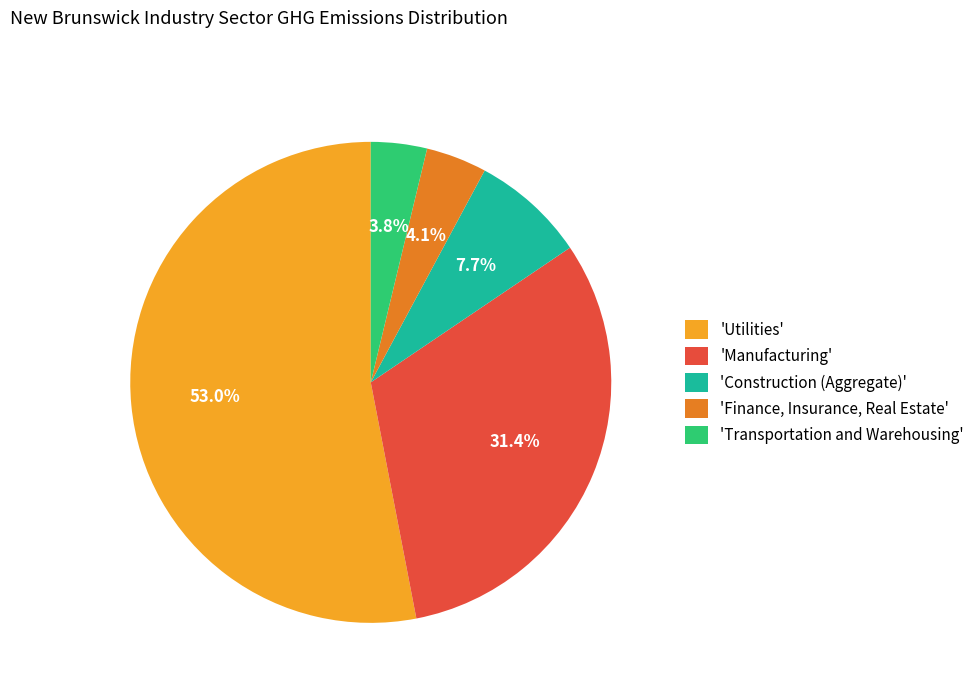

What percentage do 'Transportation and Warehousing' and 'Utilities' together represent?

56.8%